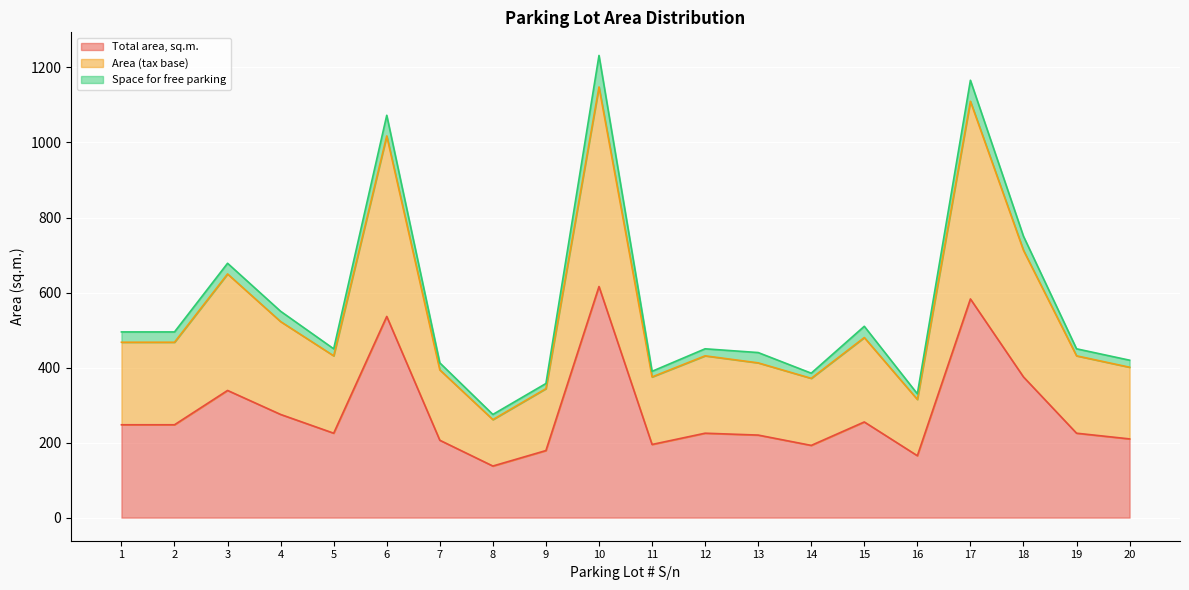

What are all the series names shown in the legend?

Total area, sq.m., Area (tax base), Space for free parking